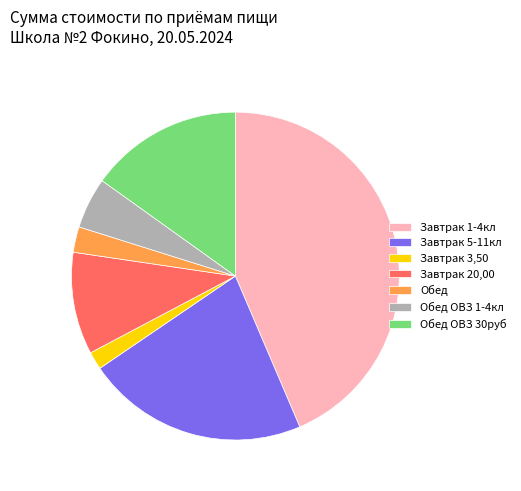

Count the number of slices in the pie.

7